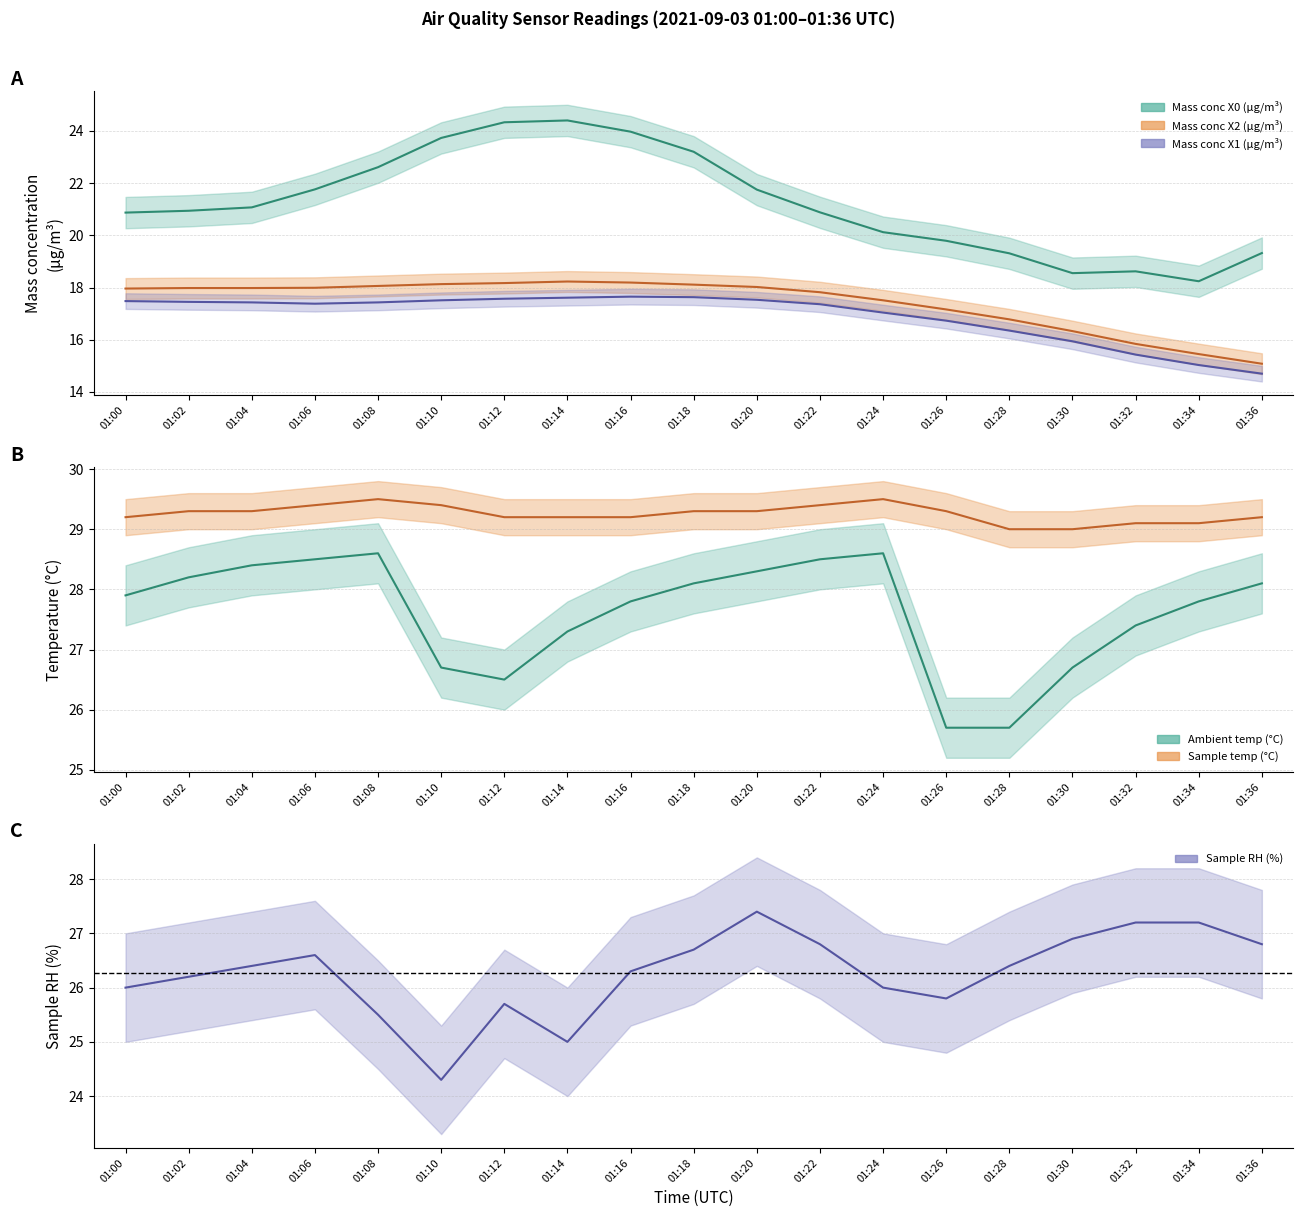

Which category has the highest value in the Mass conc X2 (μg/m³) series?

01:14